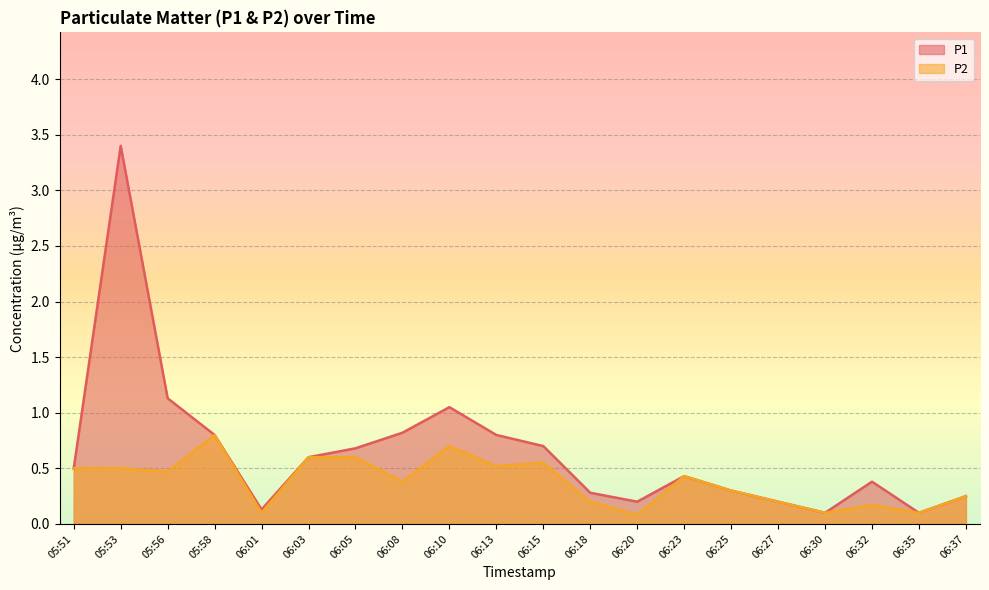

True or false: P2 and P1 cross at least once.

False